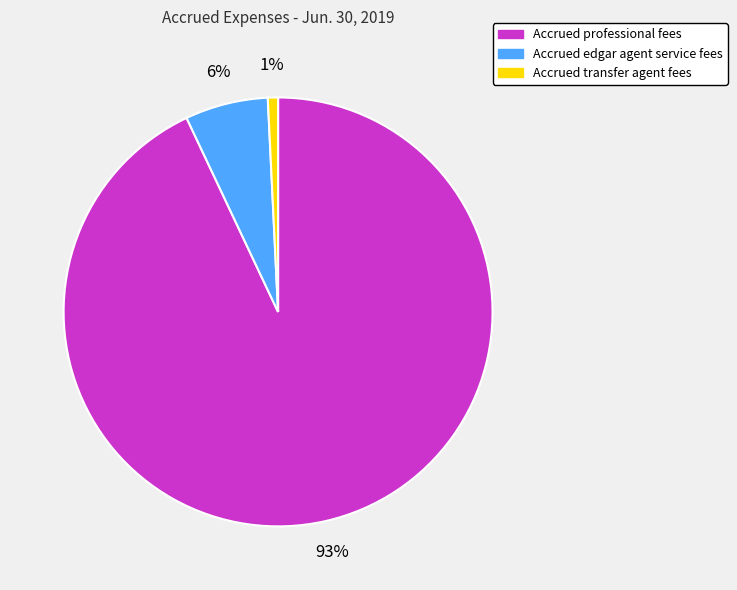

Is it true that Accrued transfer agent fees is 1% of the pie?

True